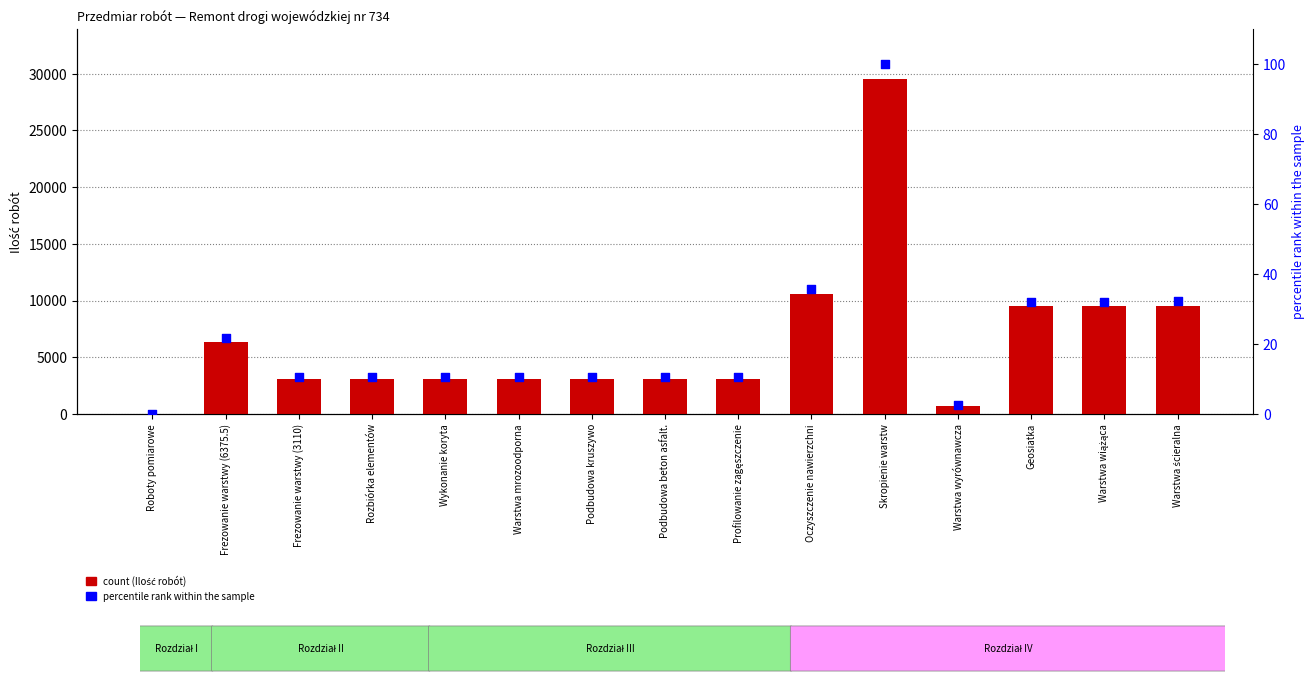

At which category is the sum across all series the highest?

Skropienie warstw